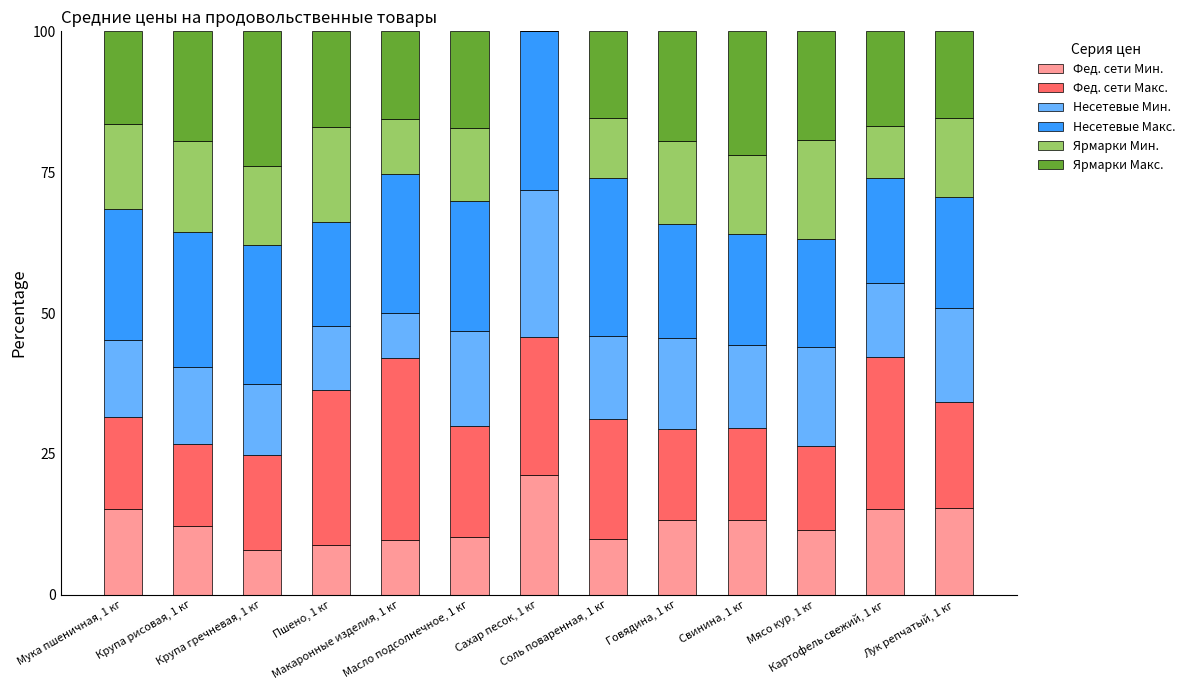

What is the maximum value for Фед. сети Мин.?

21.3